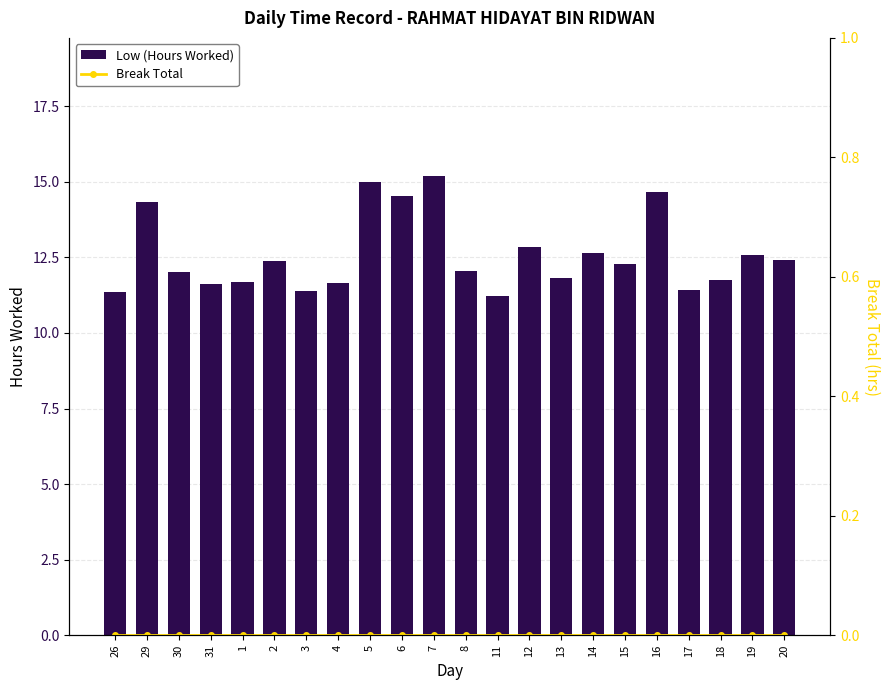

Rank the categories by Break Total value from highest to lowest.

26, 29, 30, 31, 1, 2, 3, 4, 5, 6, 7, 8, 11, 12, 13, 14, 15, 16, 17, 18, 19, 20